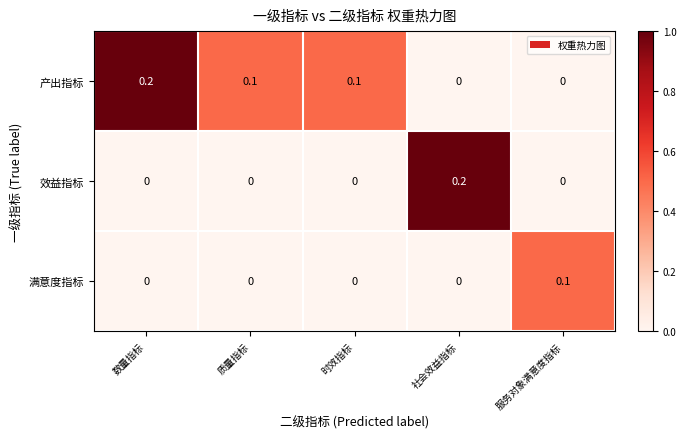

Reading left to right, list all the values displayed in this chart.

产出指标: 数量指标=0.2	质量指标=0.1	时效指标=0.1	社会效益指标=0.0	服务对象满意度指标=0.0
效益指标: 数量指标=0.0	质量指标=0.0	时效指标=0.0	社会效益指标=0.2	服务对象满意度指标=0.0
满意度指标: 数量指标=0.0	质量指标=0.0	时效指标=0.0	社会效益指标=0.0	服务对象满意度指标=0.1